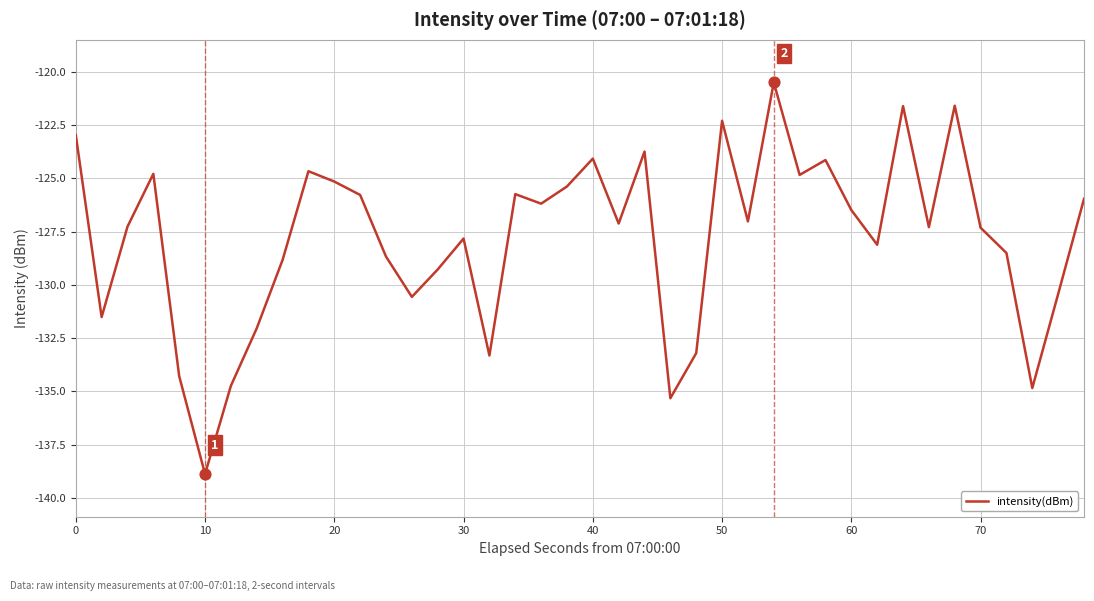

What is the greatest value displayed?

-120.5